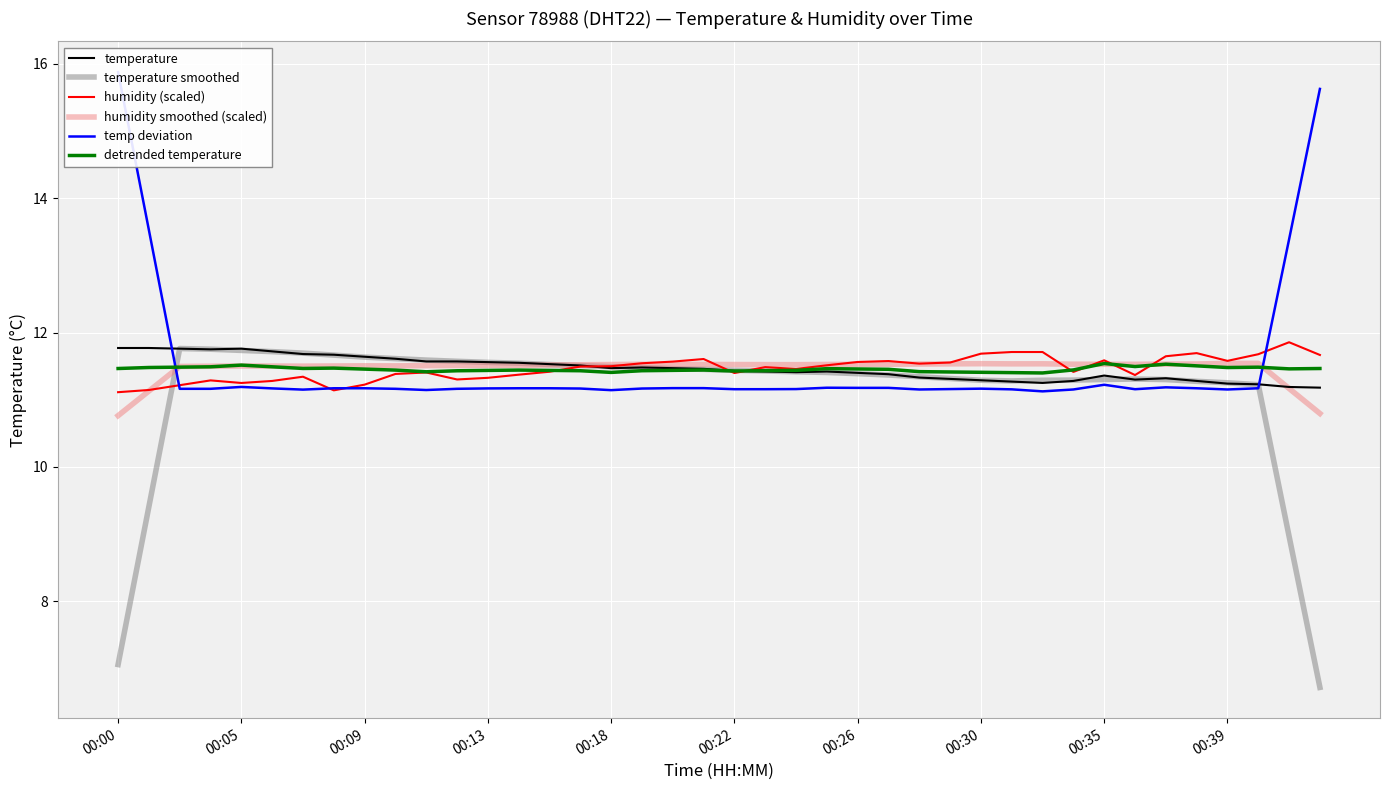

True or false: temperature smoothed has a value of 11.2 at 37.

True